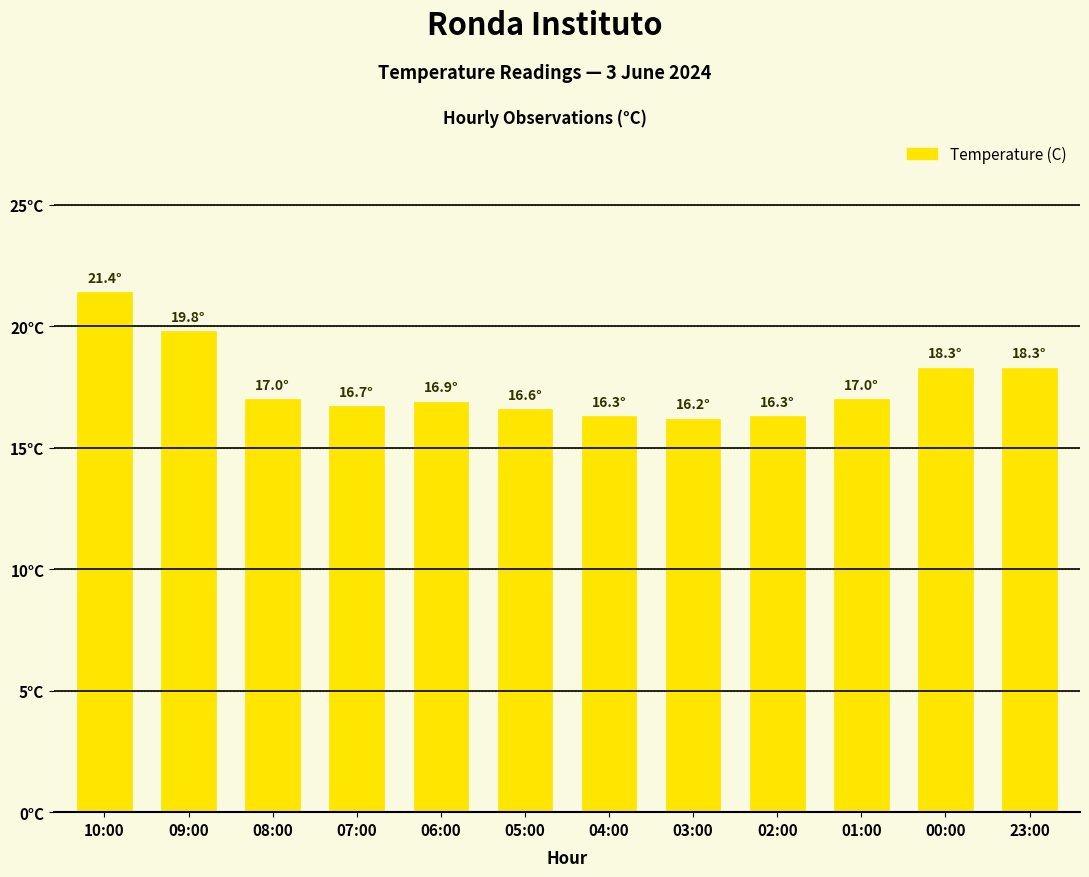

List the labels in order of value, largest first.

10:00, 09:00, 00:00, 23:00, 08:00, 01:00, 06:00, 07:00, 05:00, 04:00, 02:00, 03:00